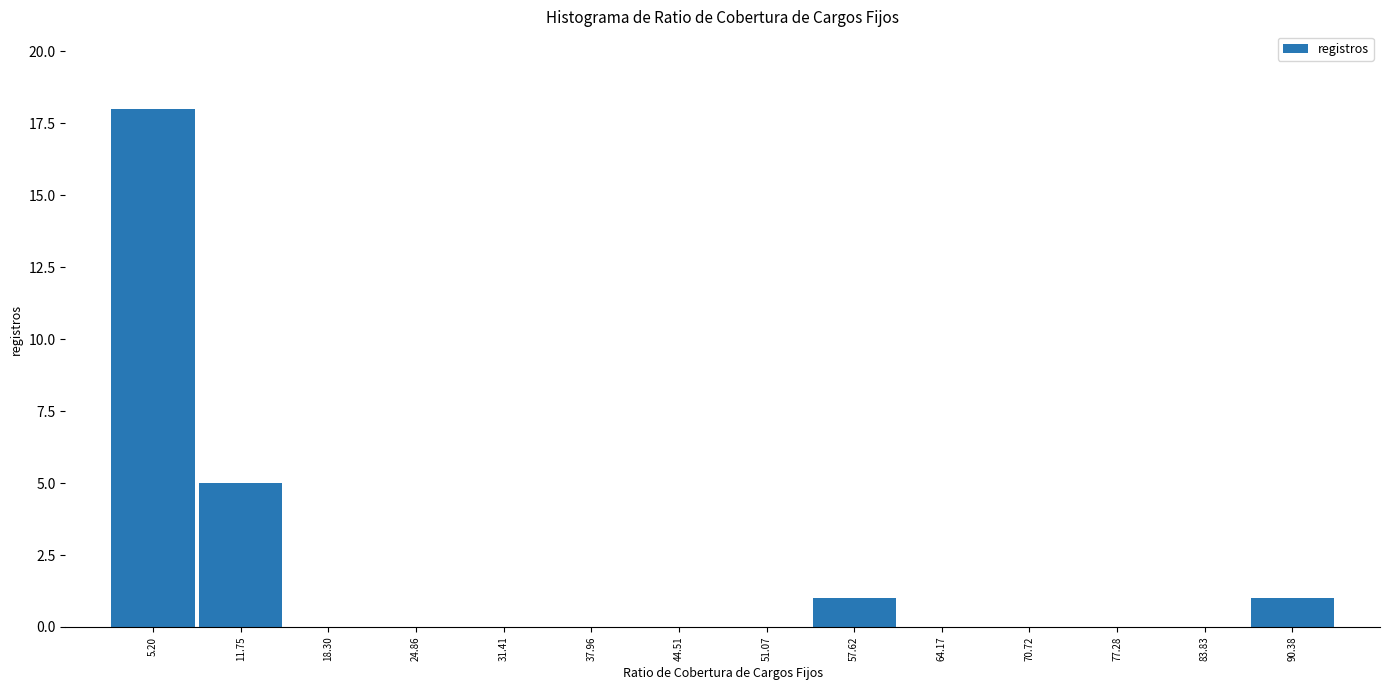

Which range on the x-axis has the tallest bar?

2 to 8